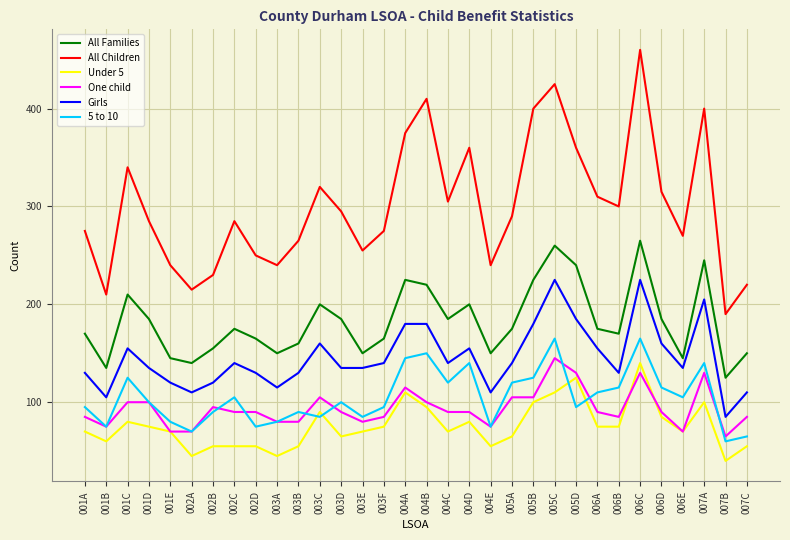

What is the minimum value for 5 to 10?

60